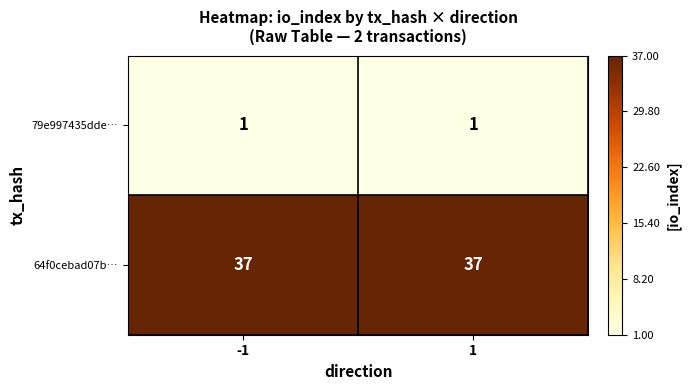

What is the maximum value shown in the chart?

37